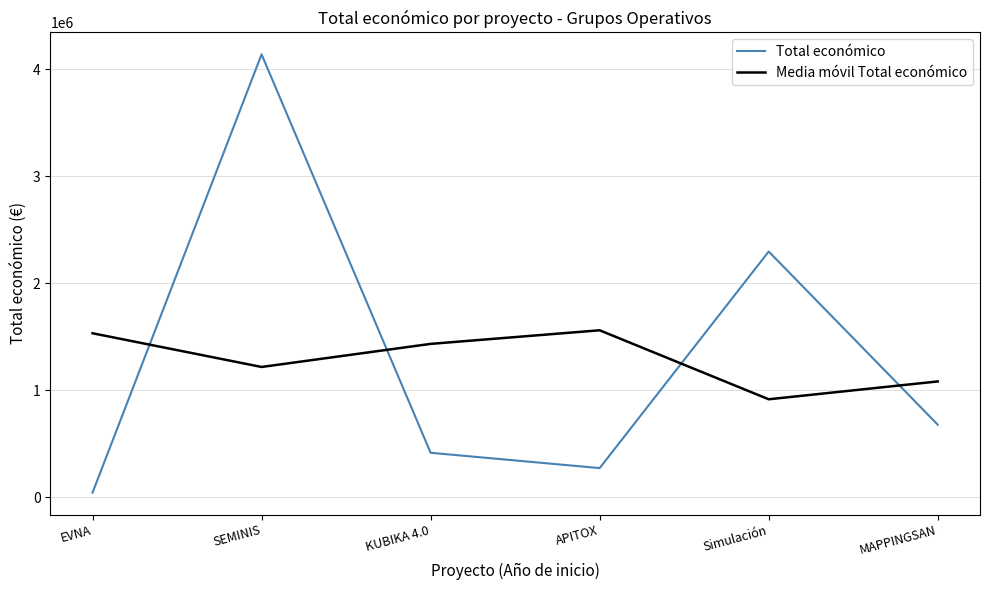

At Simulación, list the series in order from smallest to largest.

Media móvil Total económico, Total económico